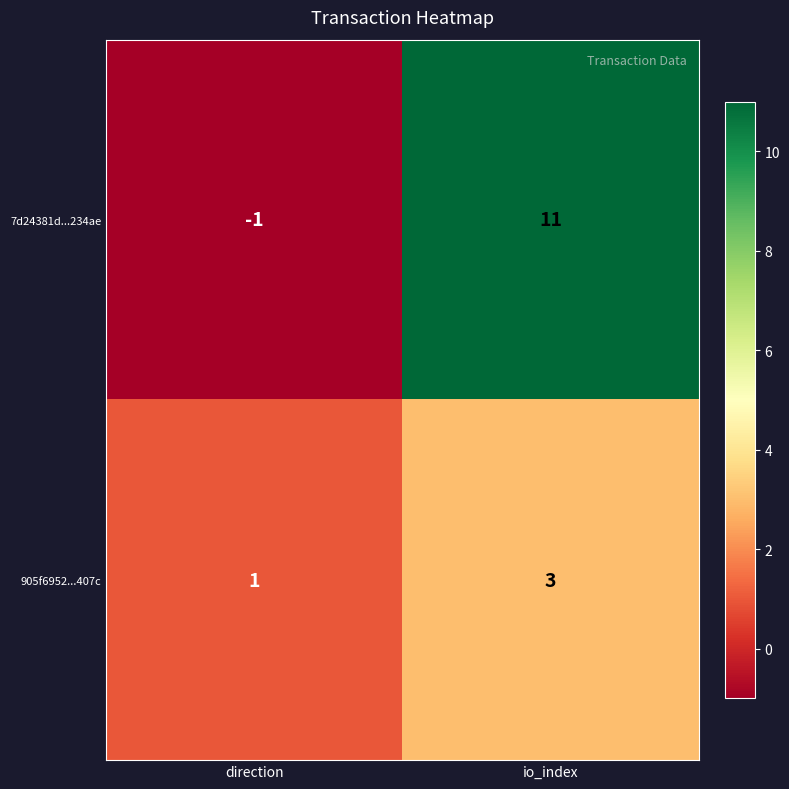

Reading left to right, transcribe all the data shown in this chart.

7d24381d...234ae: -1	11
905f6952...407c: 1	3